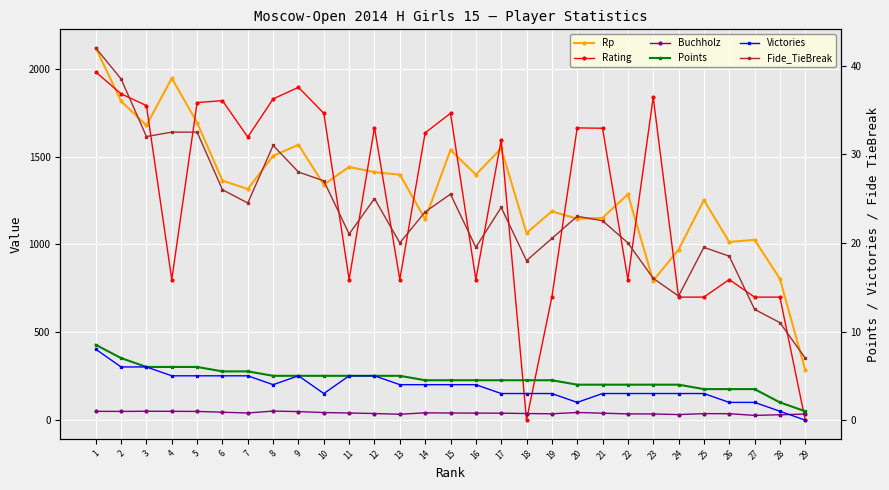

What is the approximate value of Points at 7?

5.5